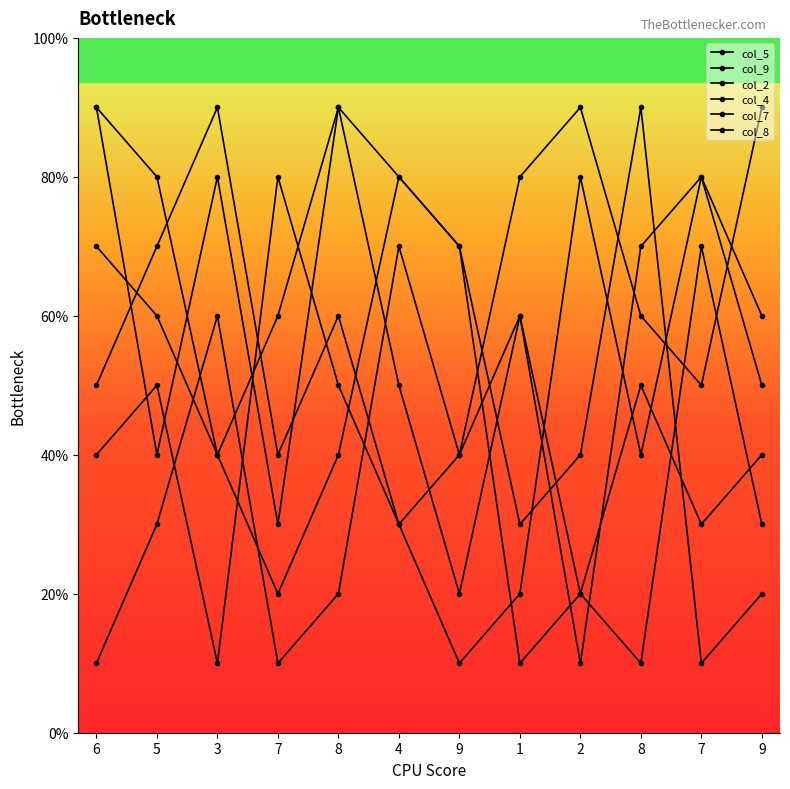

Rank the series at 8 from lowest to highest value.

col_4, col_5, col_9, col_8, col_2, col_7